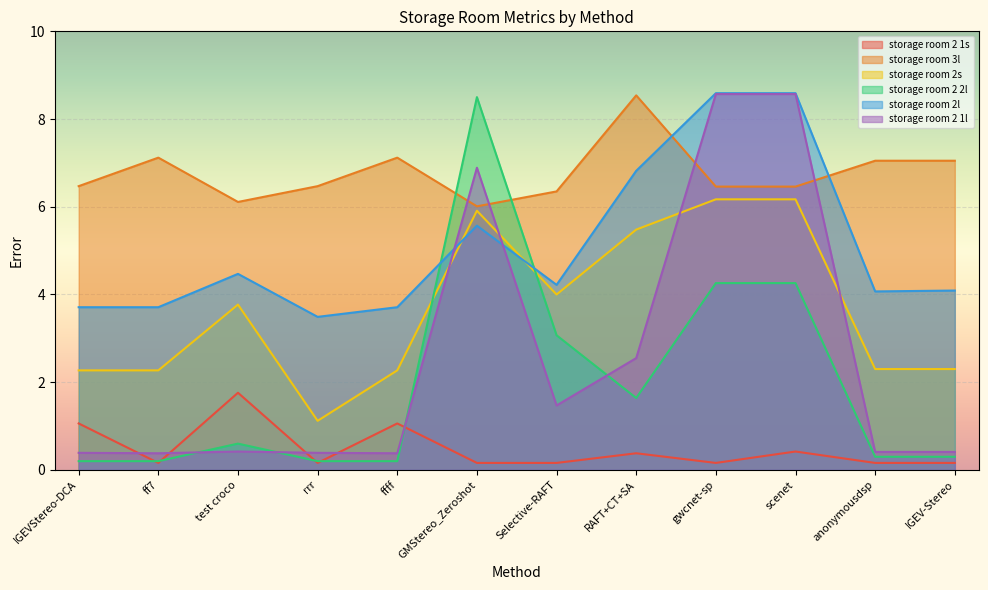

True or false: storage room 2 1s has more than 1 points higher than both neighbors.

True